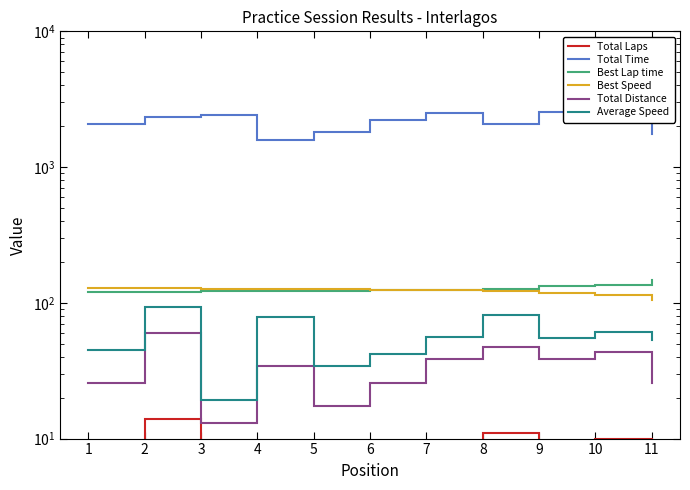

True or false: Total Distance and Best Speed cross at least once.

False